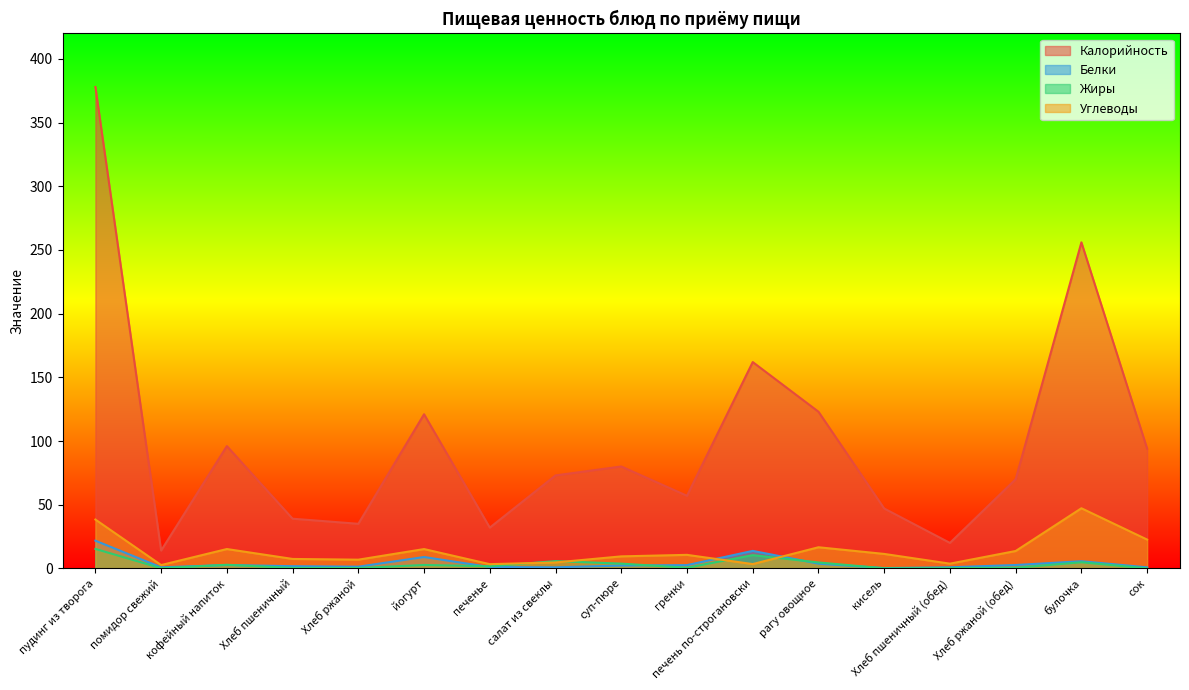

At which category does Углеводы reach its first local valley?

помидор свежий